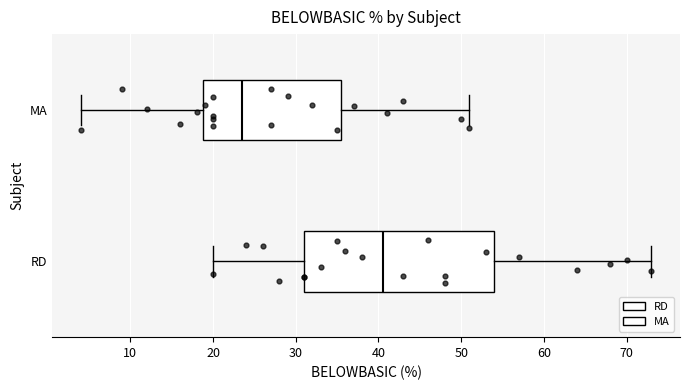

Reading bottom to top, transcribe this box plot: for each box, give where its median line is, the range the box spans, and where its two whiskers end, as read against the x-axis. The values are not printed on the chart, so give them approximately, as read against the axis.

RD: median 41, box 31 to 54, whiskers 20 to 73
MA: median 24, box 19 to 36, whiskers 4 to 51